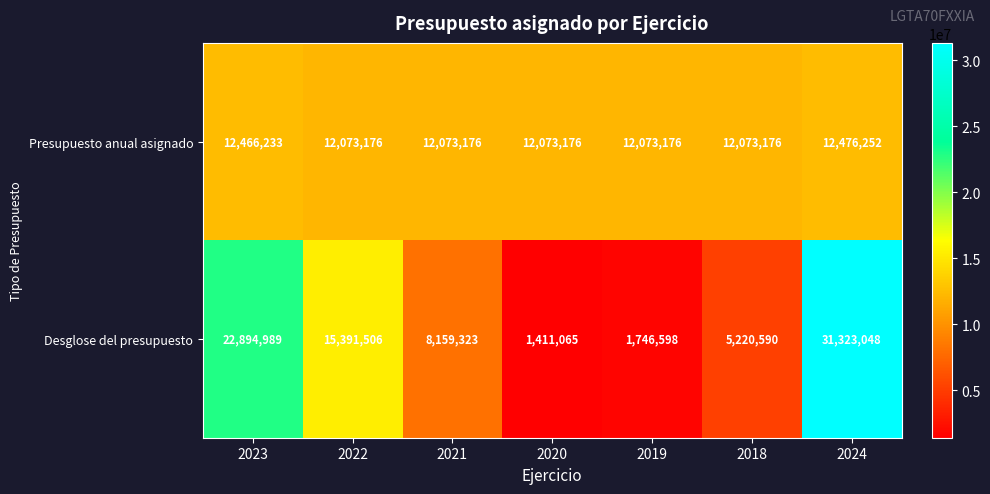

Reading left to right, extract all data points from this chart.

Presupuesto anual asignado: 12466233	12073176	12073176	12073176	12073176	12073176	12476252
Desglose del presupuesto: 22894989	15391506	8159323	1411065	1746598	5220590	31323048